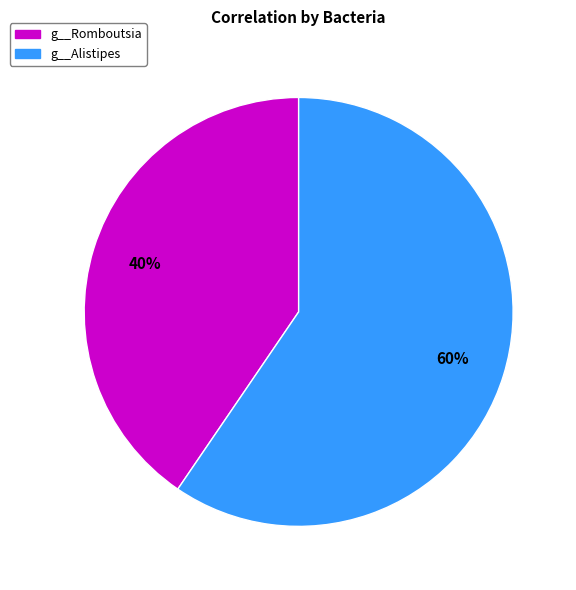

Does g__Romboutsia represent more than half of the total?

No